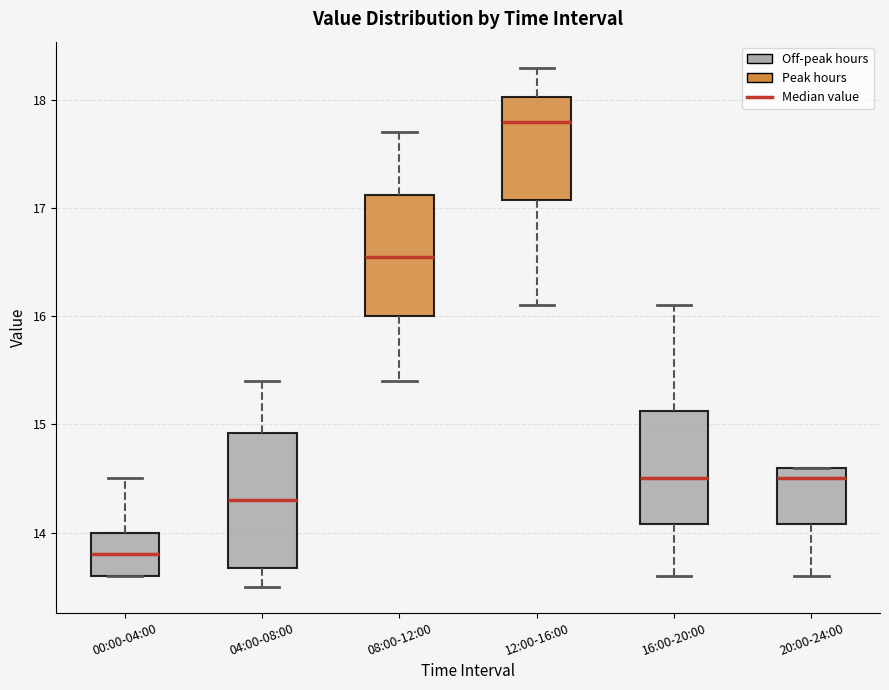

Reading left to right, read every box against the y-axis: the position of its median line, the range the box covers, and the ends of its whiskers. The values are not printed on the chart, so give them approximately, as read against the axis.

00:00-04:00: median 13.8, box 13.6 to 14.0, whiskers 13.6 to 14.5
04:00-08:00: median 14.3, box 13.7 to 14.9, whiskers 13.5 to 15.4
08:00-12:00: median 16.6, box 16.0 to 17.1, whiskers 15.4 to 17.7
12:00-16:00: median 17.8, box 17.1 to 18.0, whiskers 16.1 to 18.3
16:00-20:00: median 14.5, box 14.1 to 15.1, whiskers 13.6 to 16.1
20:00-24:00: median 14.5, box 14.1 to 14.6, whiskers 13.6 to 14.6